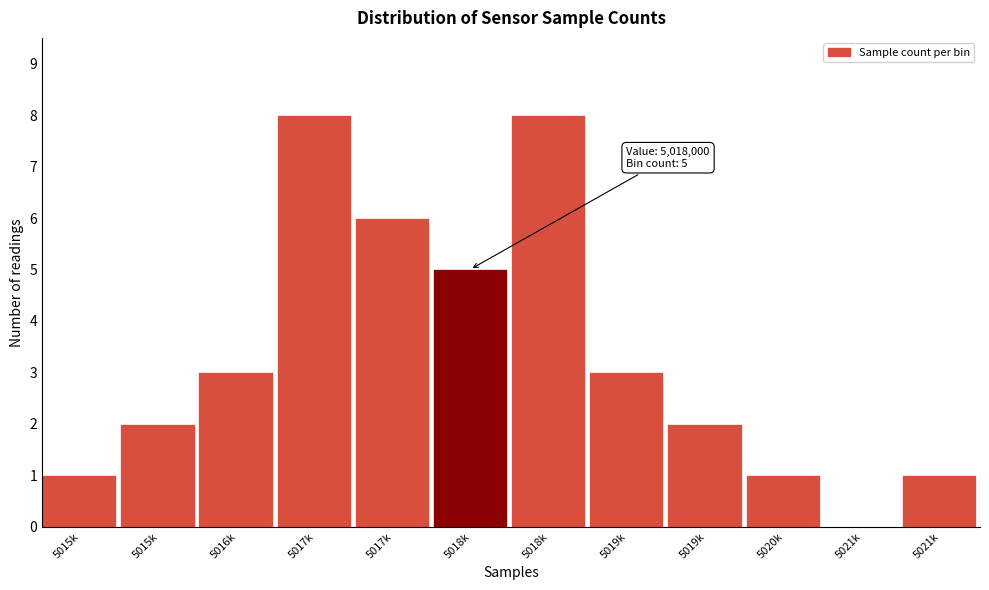

Count the number of categories in the chart.

12